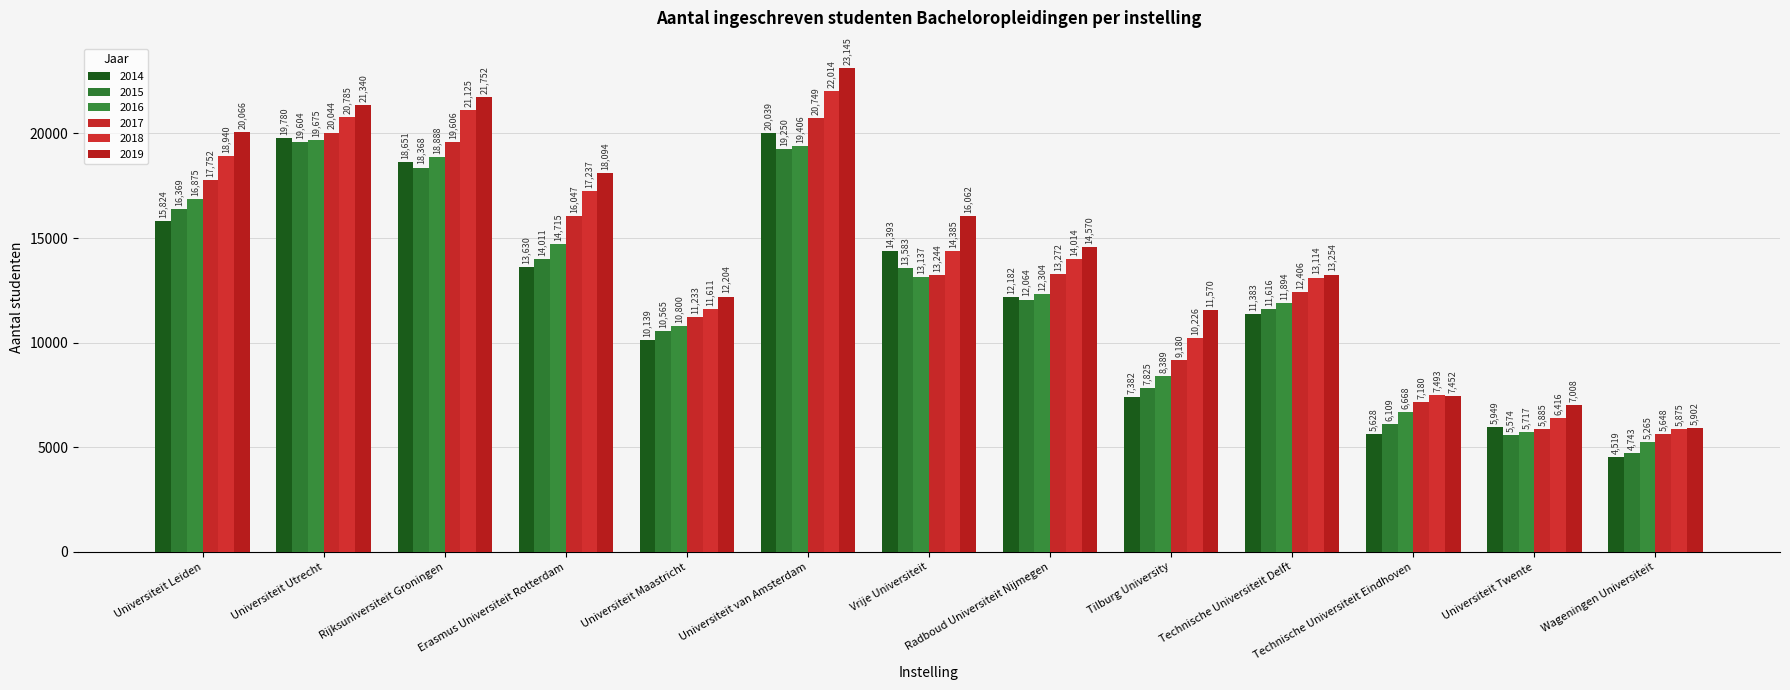

Is it true that 2014 equals 16236 at Radboud Universiteit Nijmegen?

False